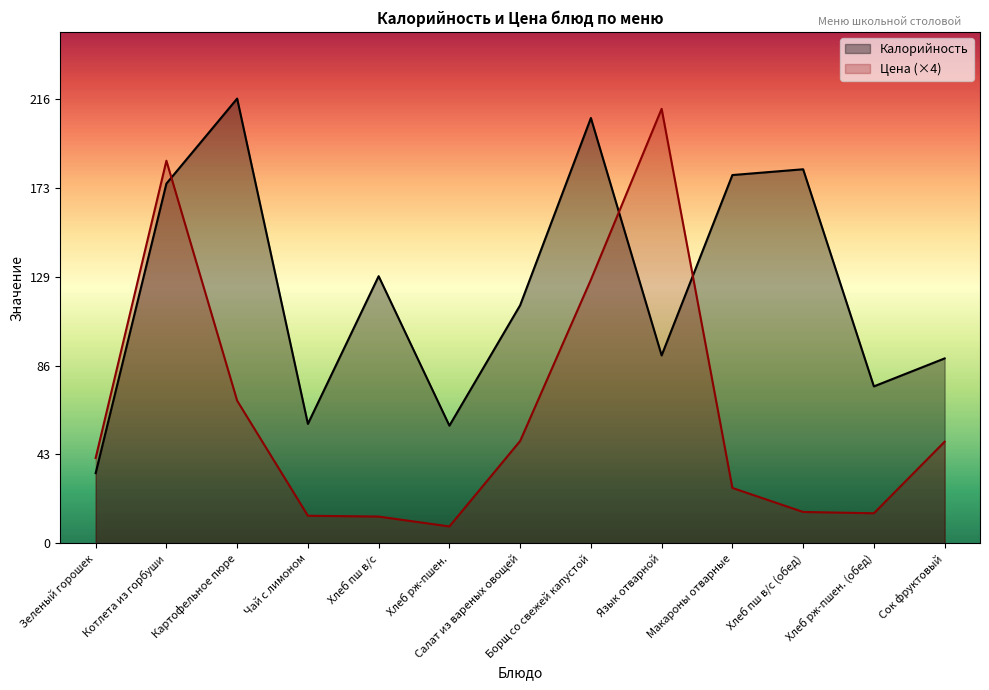

Which series changed the most between Котлета из горбуши and Хлеб пш в/с (обед)?

Цена (×4)